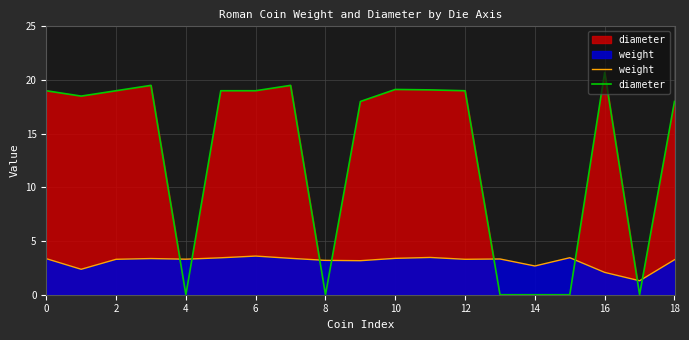

How many data points in diameter are less than 19?

9